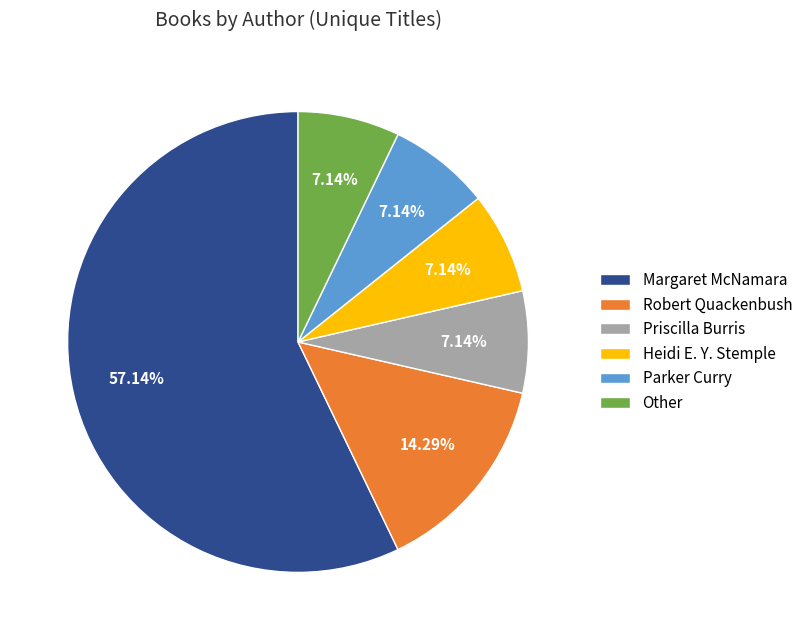

Which category accounts for the majority?

Margaret McNamara